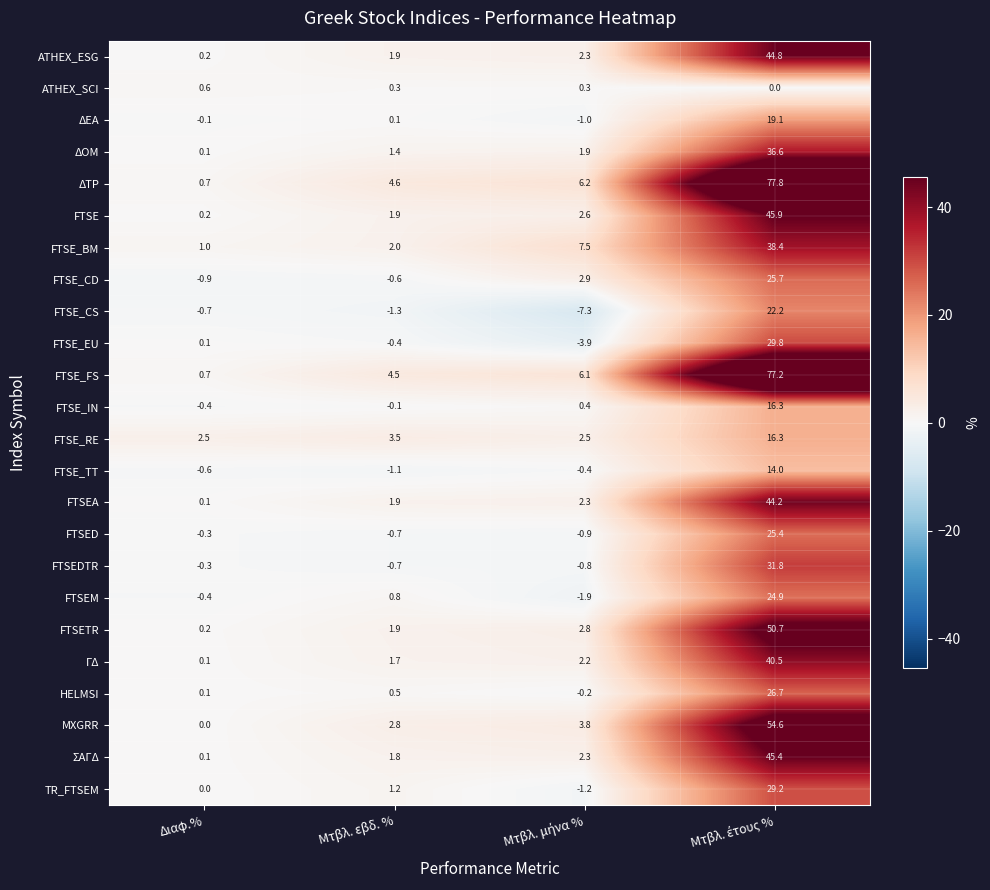

What is the sum of all FTSE_BM values?

48.9